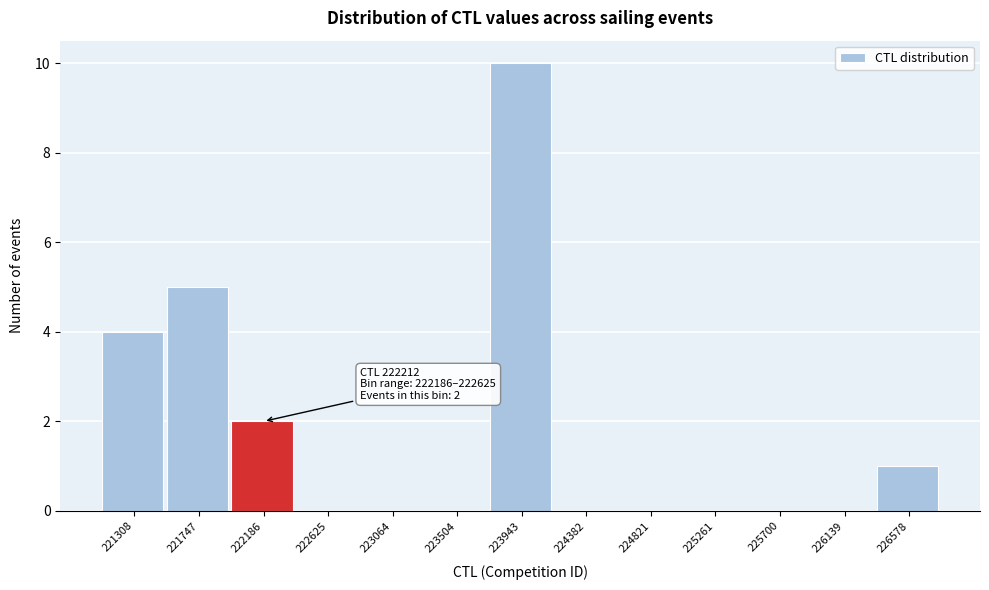

Reading left to right, transcribe all the data shown in this chart.

221308=4	221747=5	222186=2	222625=0	223064=0	223504=0	223943=10	224382=0	224821=0	225261=0	225700=0	226139=0	226578=1